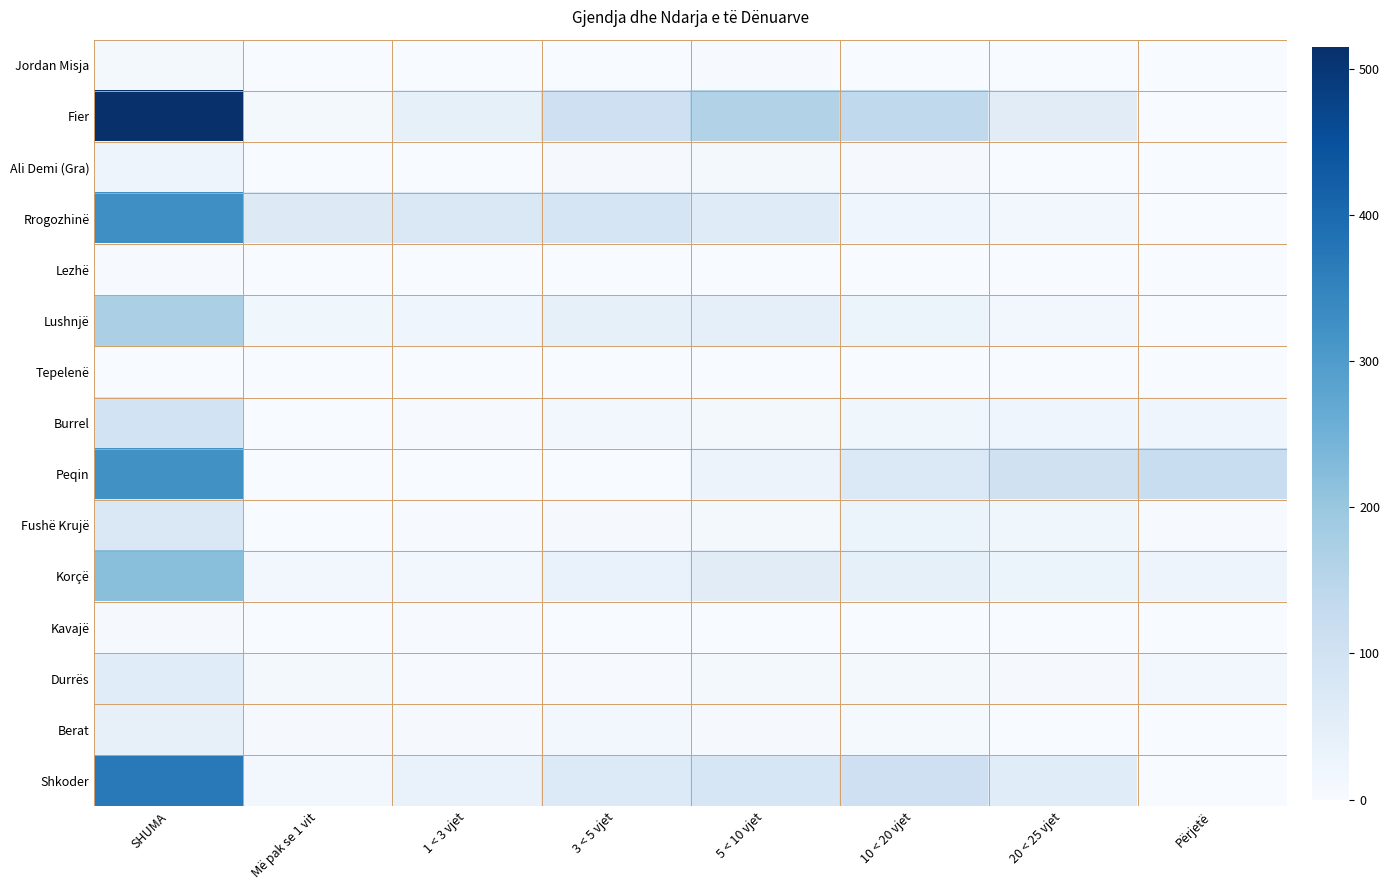

How many distinct data groups are displayed?

15